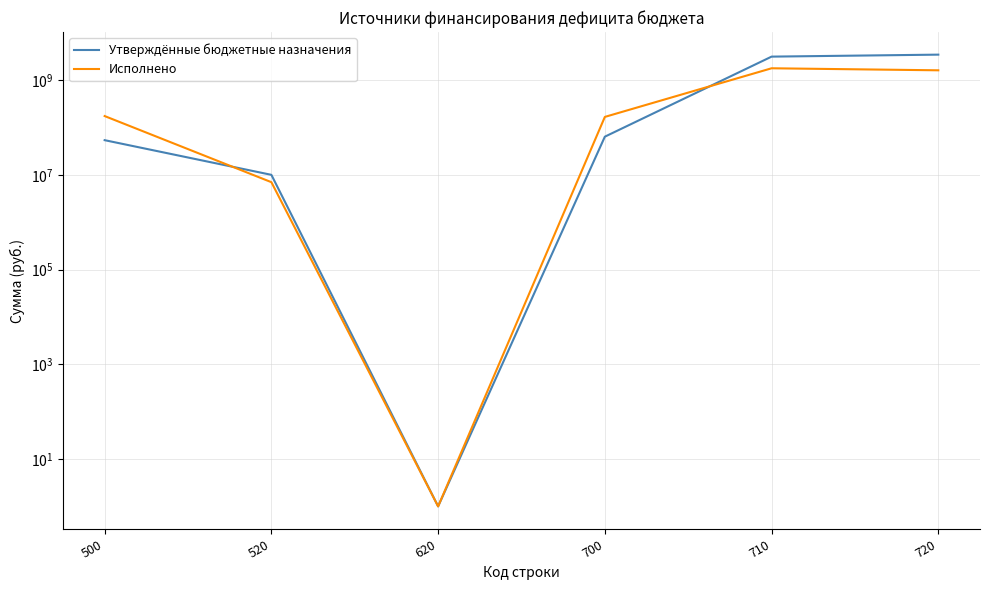

True or false: Утверждённые бюджетные назначения has a value of 3133291438.6 at 710.

True